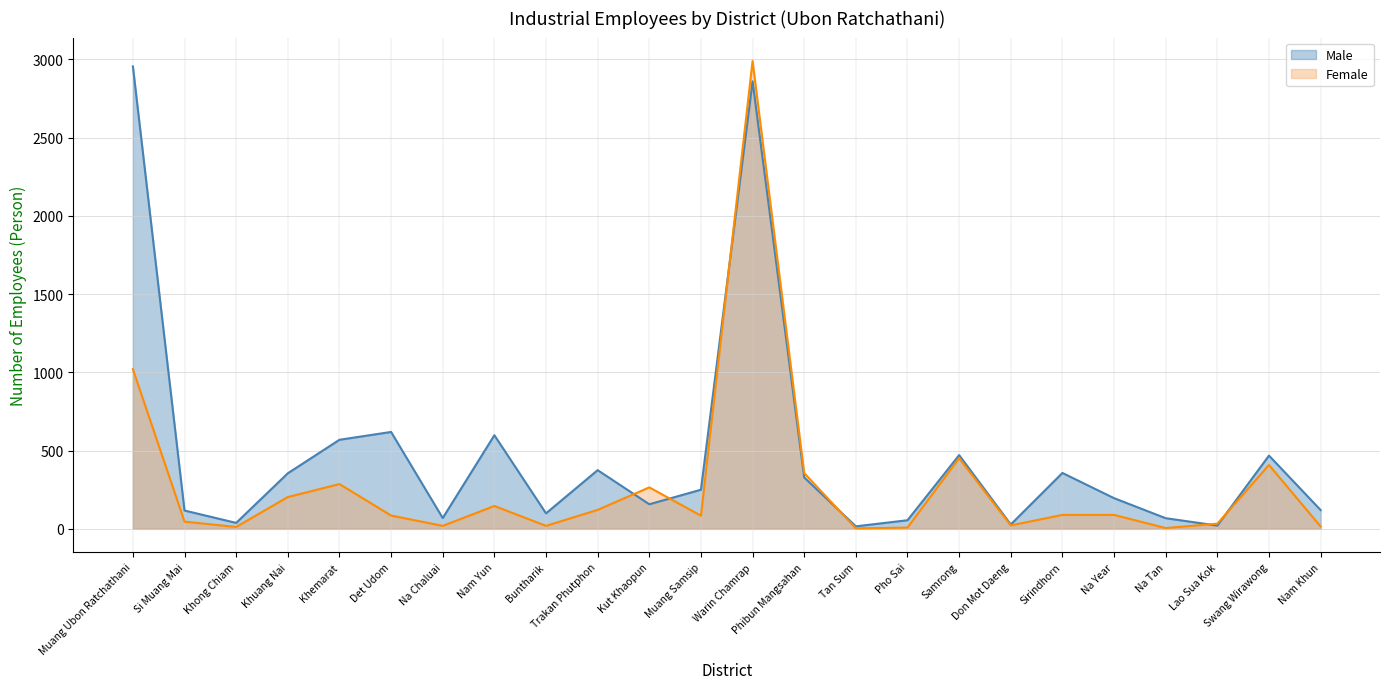

Which category has the highest value in the Female series?

Warin Chamrap